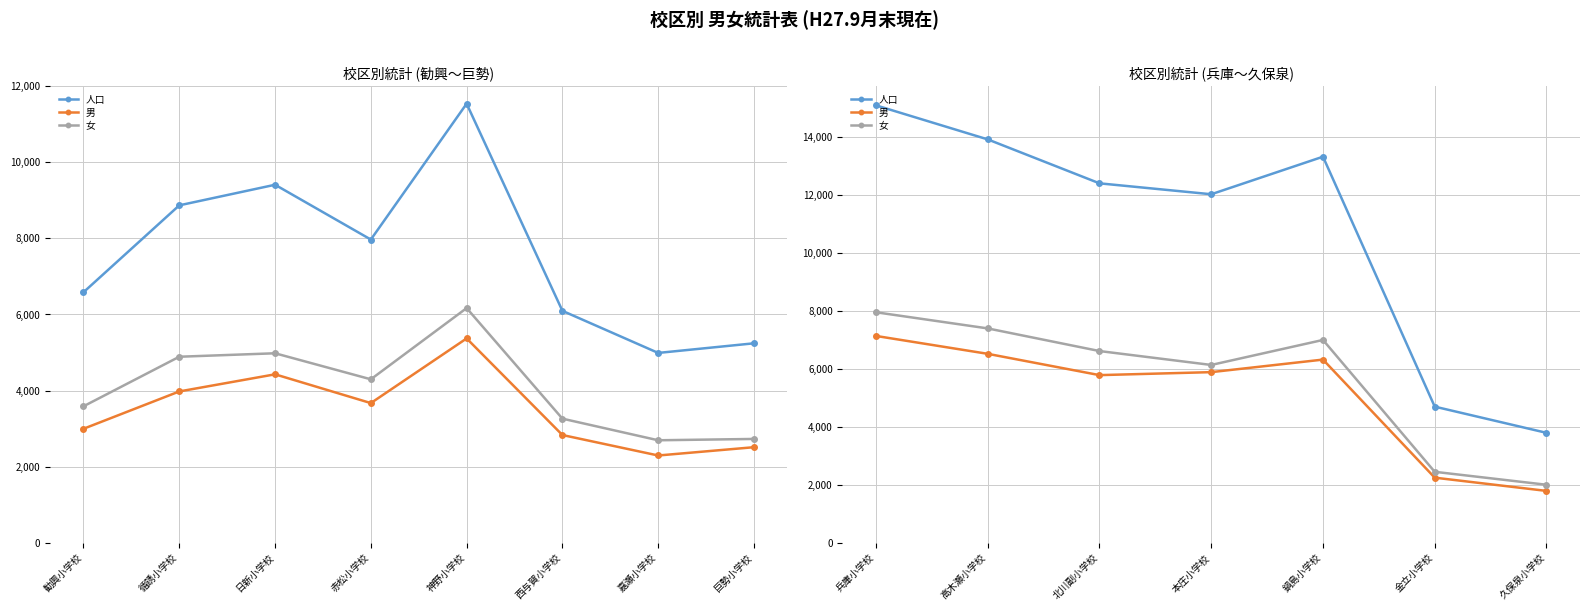

How many data points does each series have?

7